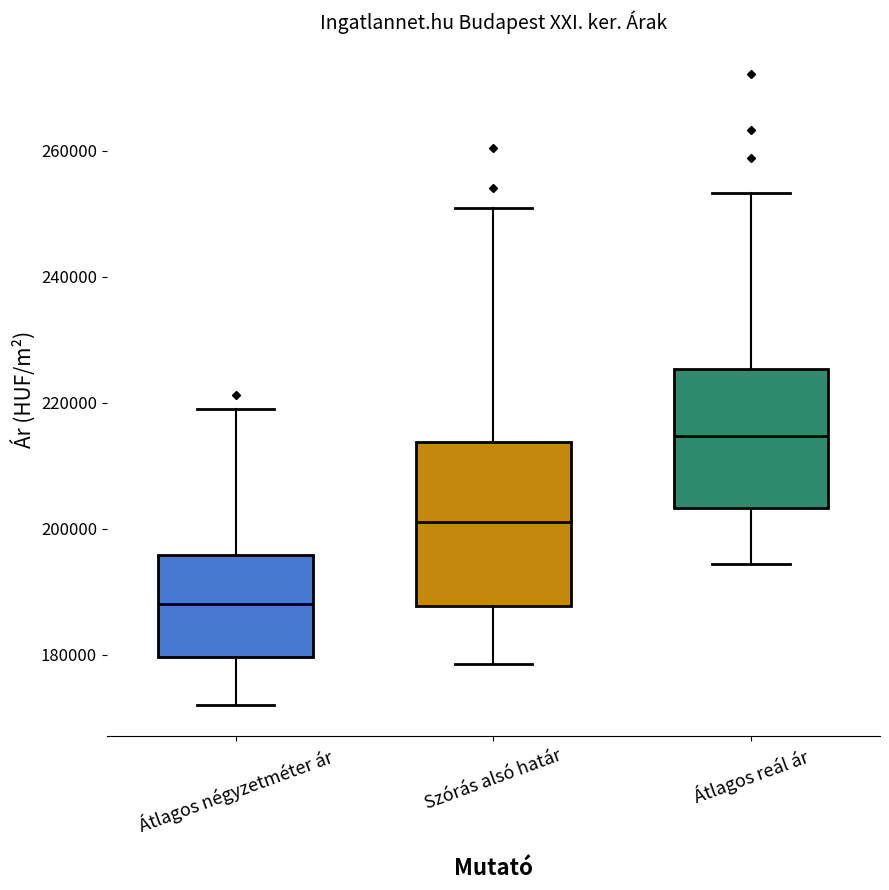

Which box is the tallest, from its lower edge to its upper edge?

Szórás alsó határ